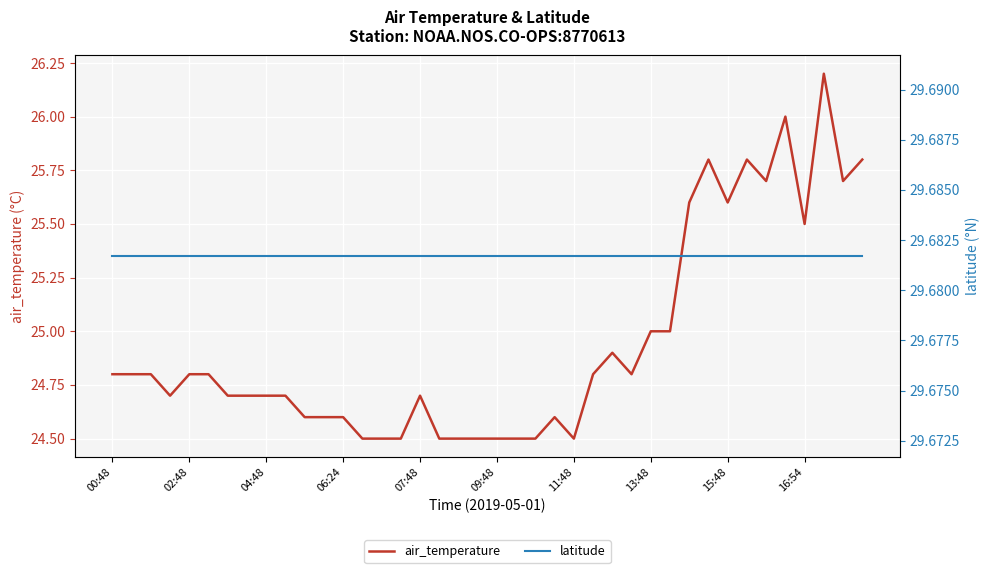

True or false: latitude and air_temperature intersect in this chart.

False